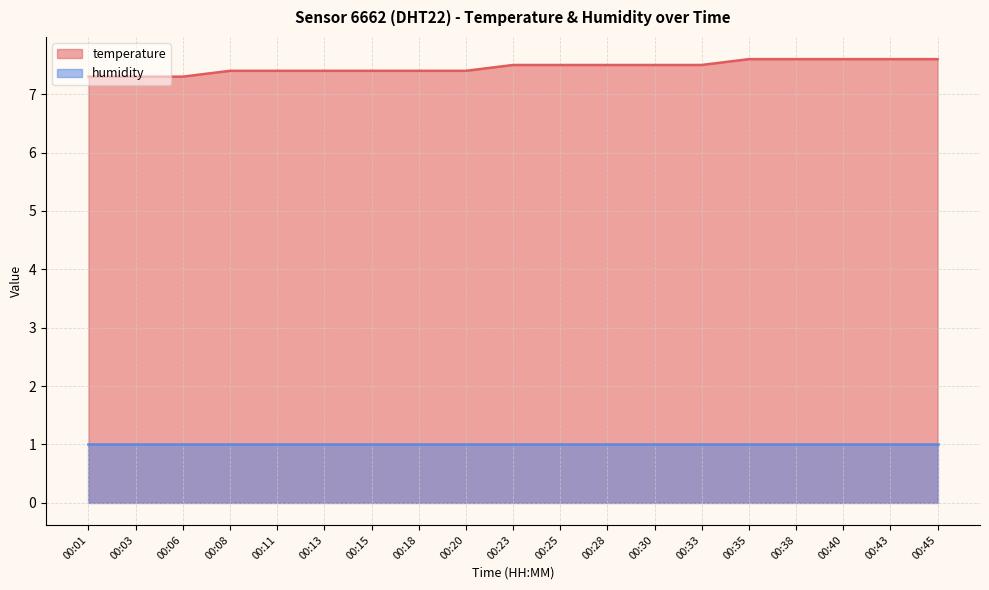

Count the values in the range 7 to 8.

19